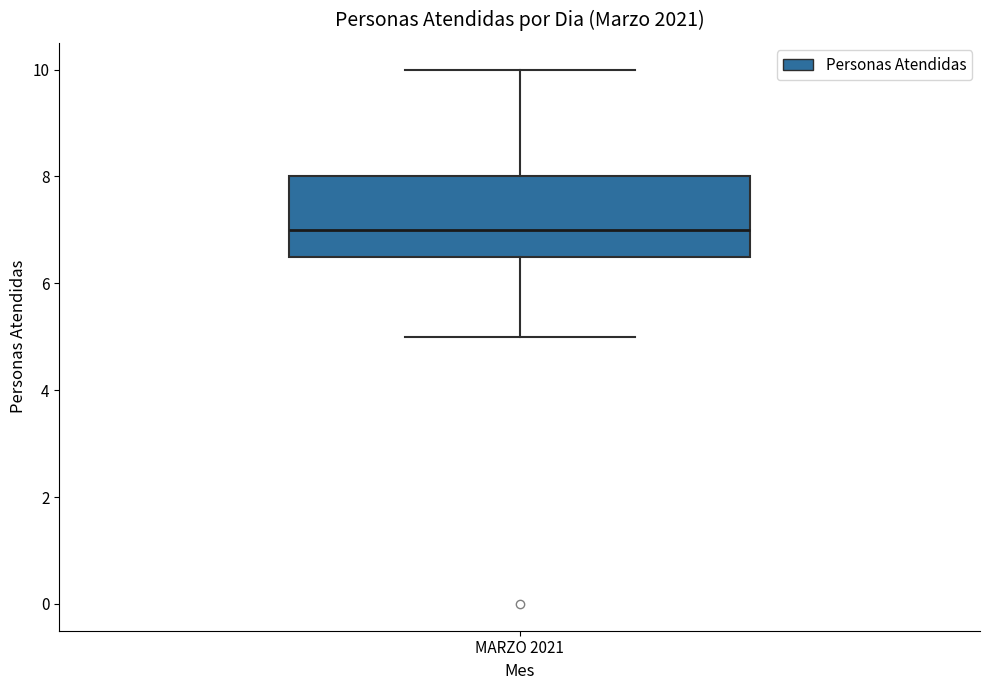

Transcribe this box plot: give where the median line is, the range the box spans, and where the two whiskers end, as read against the y-axis. The values are not printed on the chart, so give them approximately, as read against the axis.

median 7.0, box 6.6 to 8.0, whiskers 5.0 to 10.0